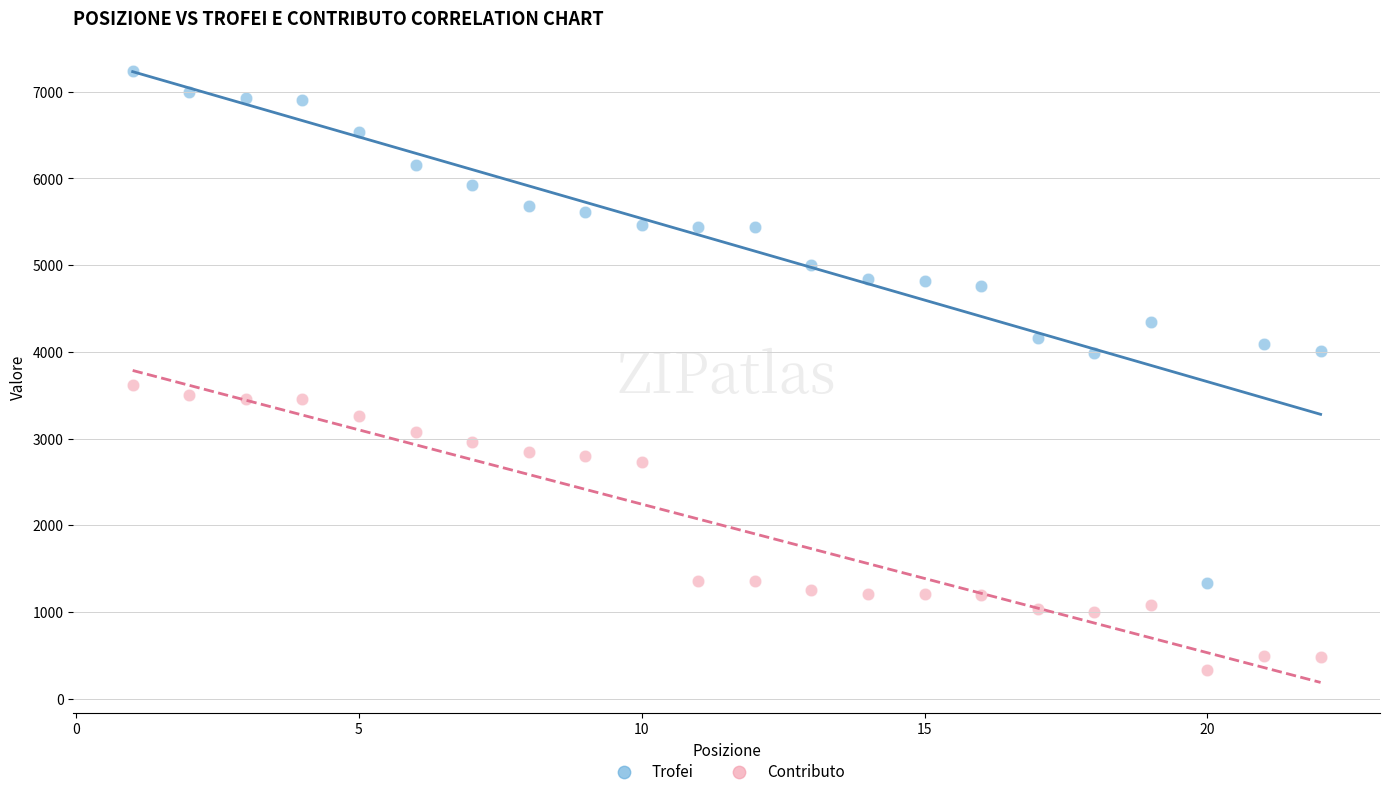

Which series has the widest spread of Y values?

Trofei